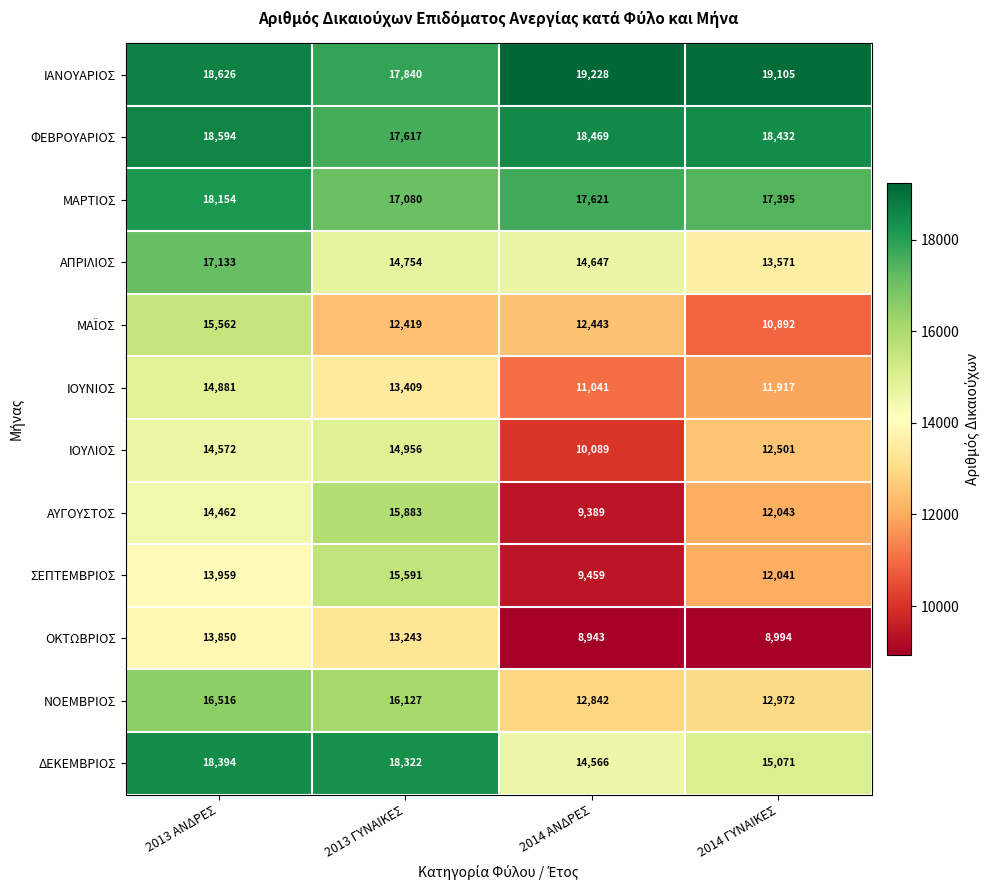

Which series has the largest total across all categories?

ΙΑΝΟΥΑΡΙΟΣ